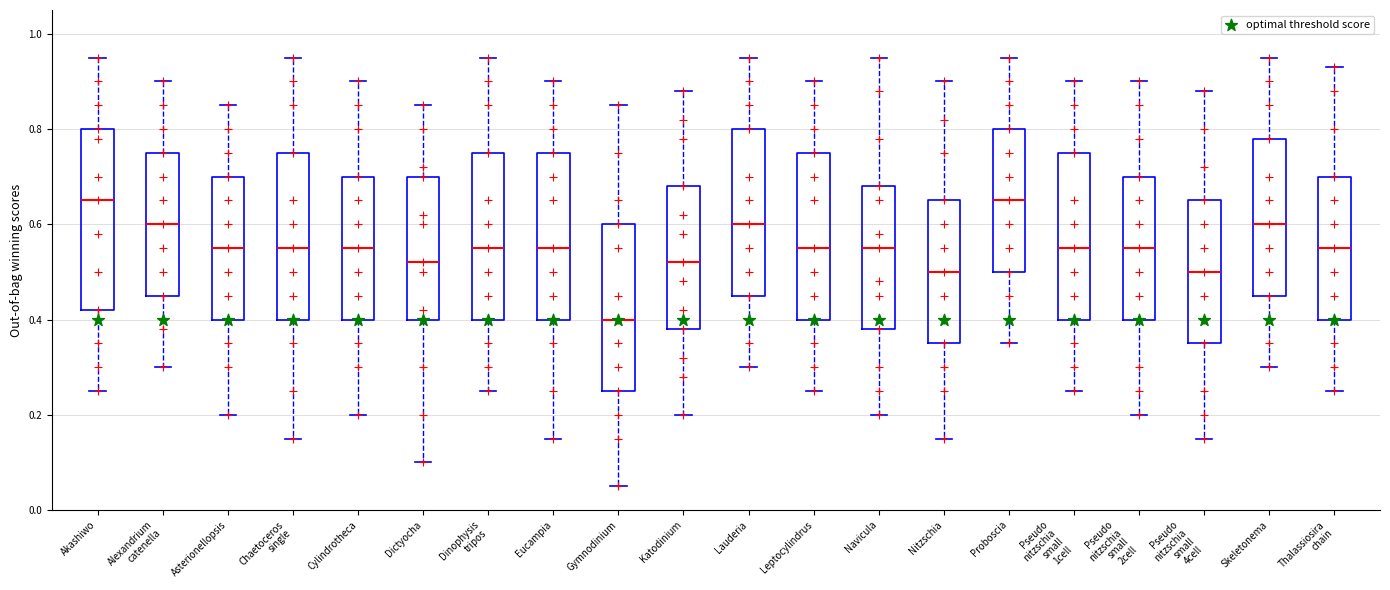

Where does the lower whisker of the box for Chaetoceros single end on the y-axis? The values are not printed on the chart, so give them approximately, as read against the axis.

0.16